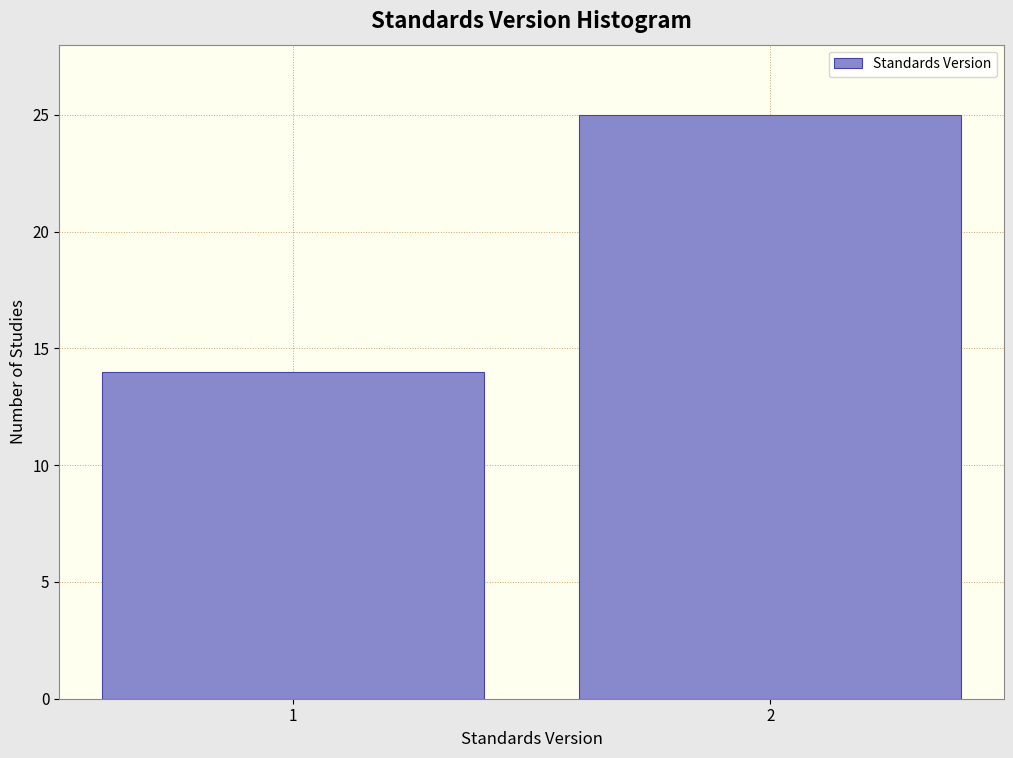

Reading left to right, what are all the values shown in this chart?

14	25